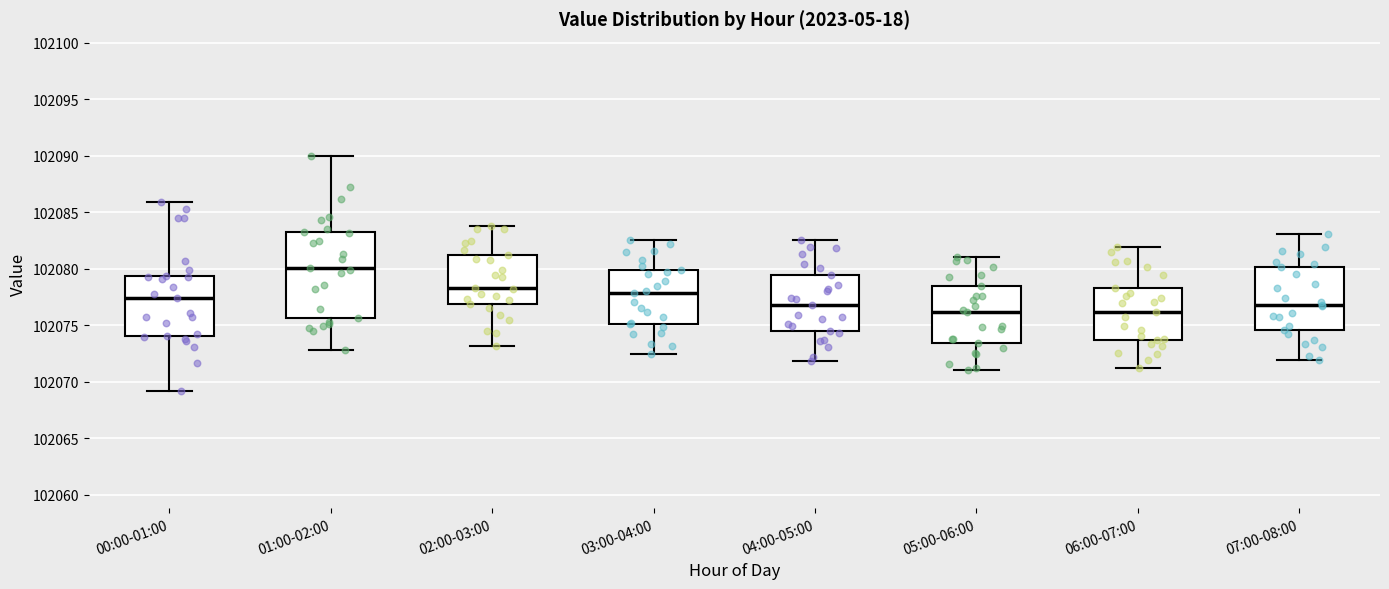

Reading left to right, read every box against the y-axis: the position of its median line, the range the box covers, and the ends of its whiskers. The values are not printed on the chart, so give them approximately, as read against the axis.

00:00-01:00: median 102077.5, box 102074.0 to 102079.5, whiskers 102069.0 to 102086.0
01:00-02:00: median 102080.0, box 102075.5 to 102083.5, whiskers 102073.0 to 102090.0
02:00-03:00: median 102078.5, box 102077.0 to 102081.0, whiskers 102073.0 to 102084.0
03:00-04:00: median 102078.0, box 102075.0 to 102080.0, whiskers 102072.5 to 102082.5
04:00-05:00: median 102077.0, box 102074.5 to 102079.5, whiskers 102072.0 to 102082.5
05:00-06:00: median 102076.0, box 102073.5 to 102078.5, whiskers 102071.0 to 102081.0
06:00-07:00: median 102076.0, box 102073.5 to 102078.5, whiskers 102071.0 to 102082.0
07:00-08:00: median 102077.0, box 102074.5 to 102080.0, whiskers 102072.0 to 102083.0